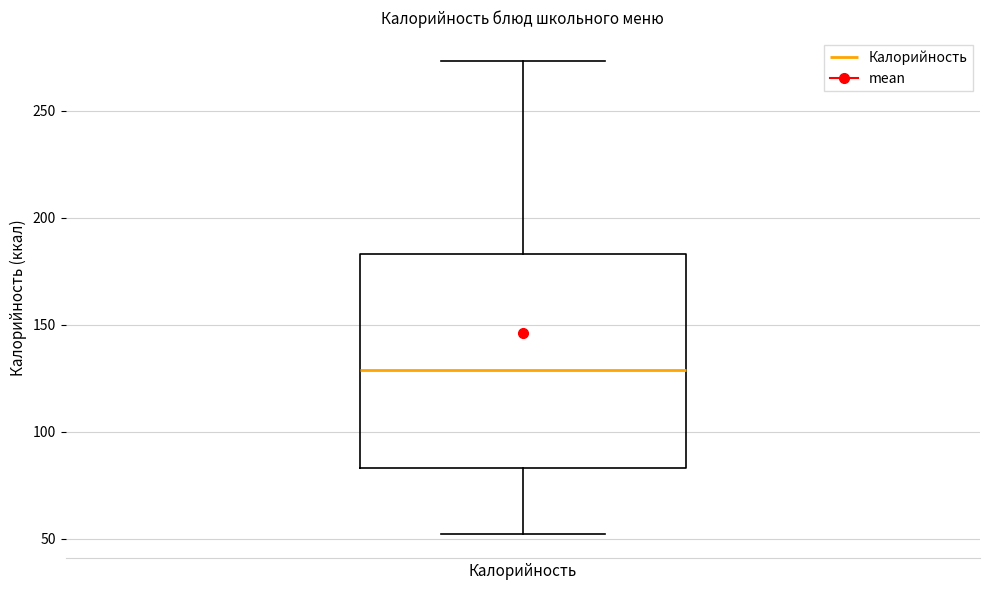

Transcribe this box plot: give where the median line is, the range the box spans, and where the two whiskers end, as read against the y-axis. The values are not printed on the chart, so give them approximately, as read against the axis.

median 130, box 85 to 185, whiskers 50 to 275